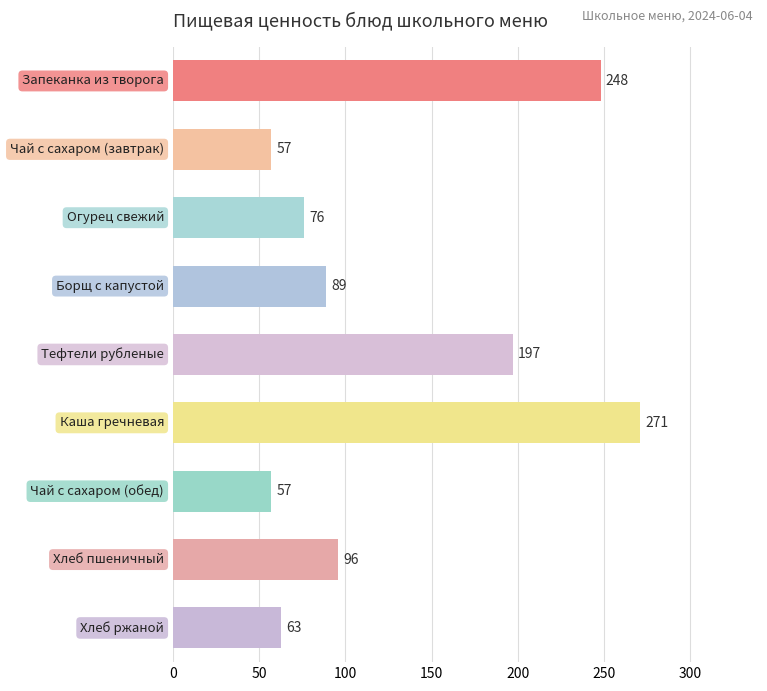

What is the difference between the maximum and minimum values?

214